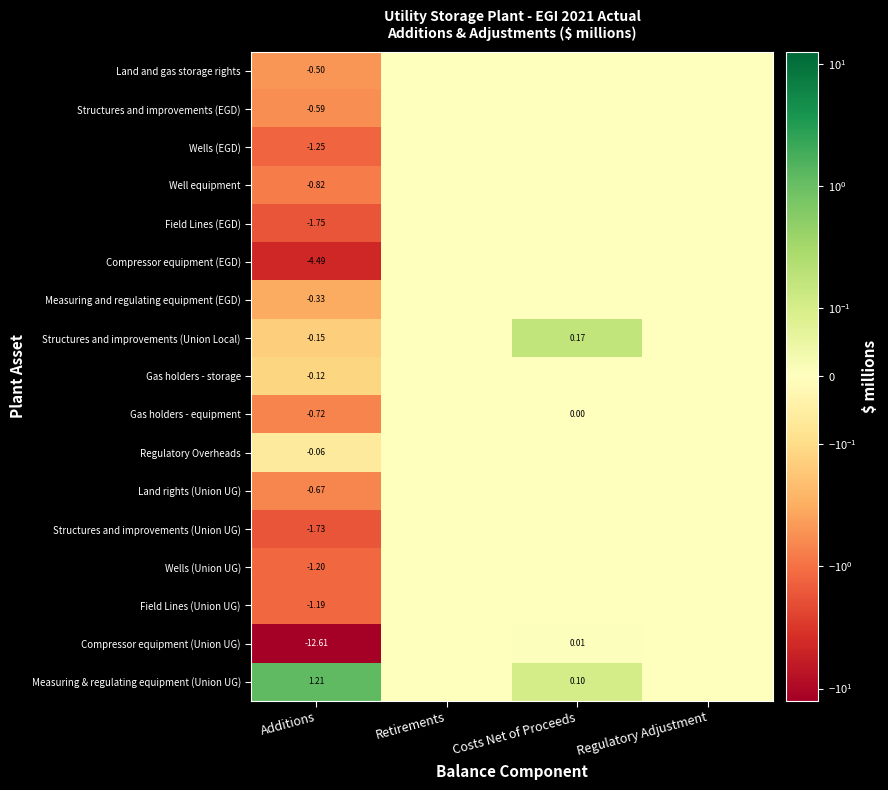

Is the value of Land rights (Union UG) at Additions greater than the value of Structures and improvements (Union Local) at Additions?

No